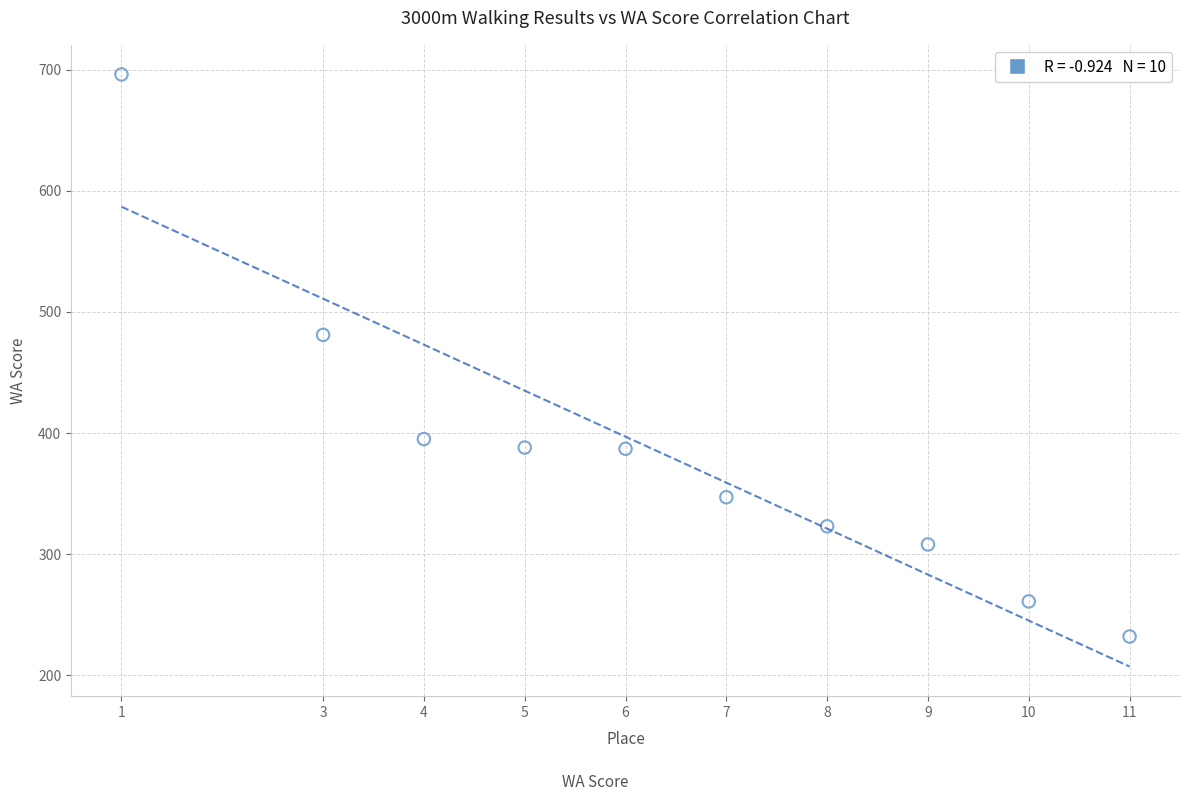

What Y value in the scatter plot is closest to 464?

481